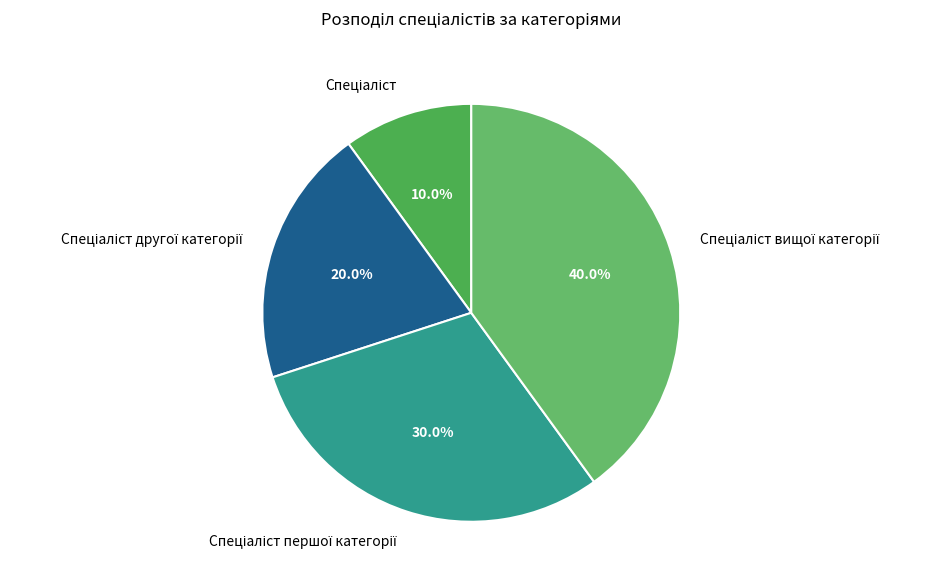

Is there any slice that represents more than half of the pie?

No